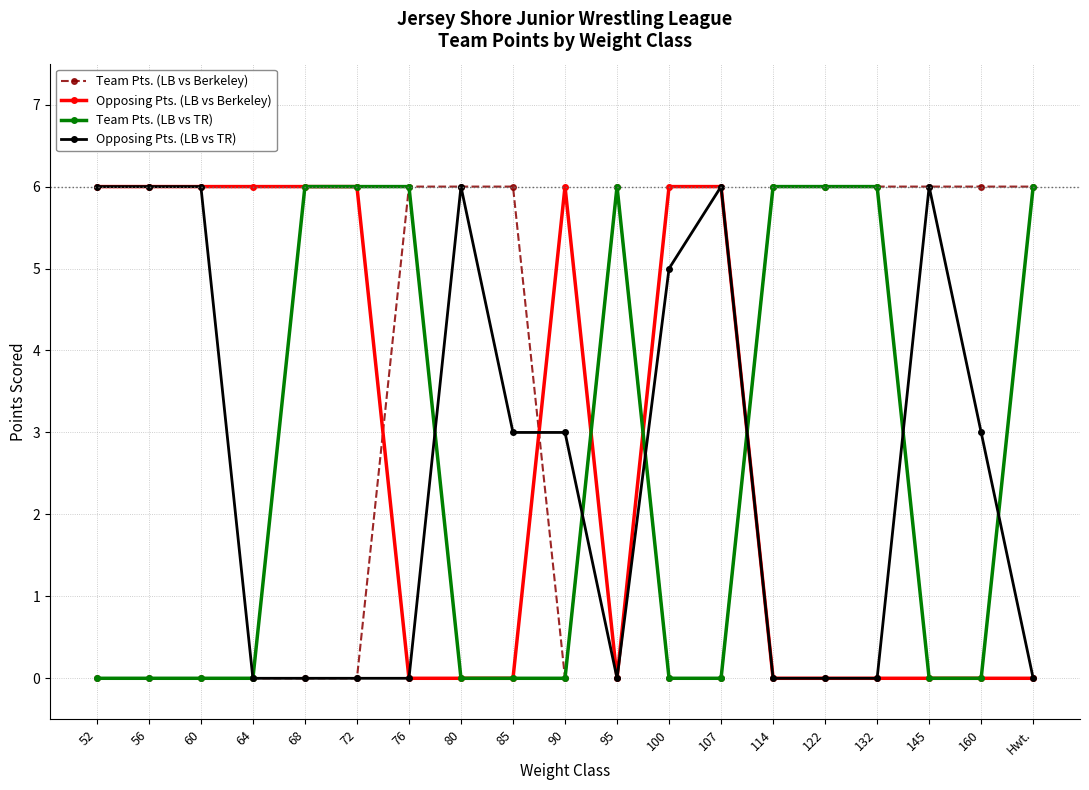

What is the difference between the second highest and minimum values in the Opposing Pts. (LB vs Berkeley) series?

6